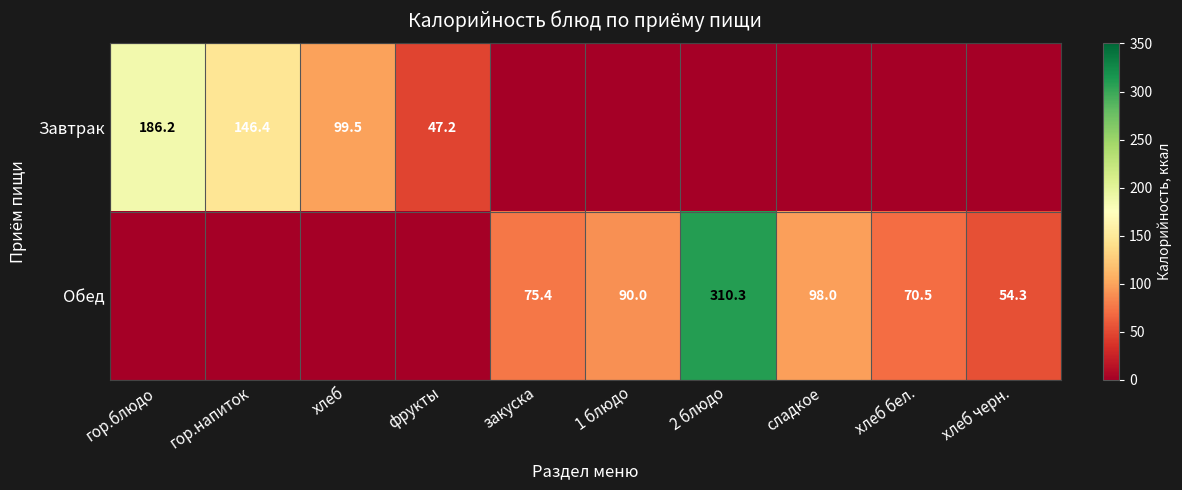

What is the maximum value shown in the chart?

310.3